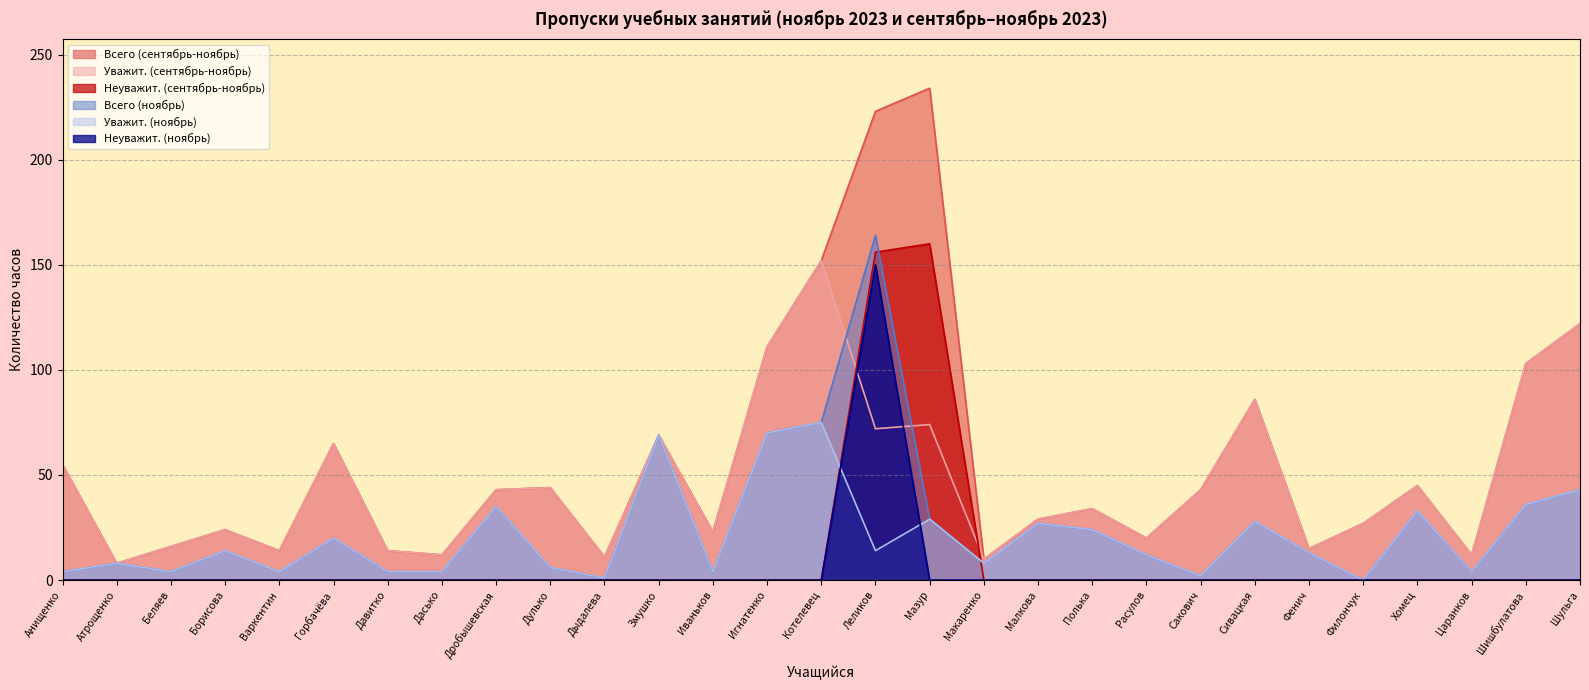

Which series has the widest spread of values?

Всего (сентябрь-ноябрь)